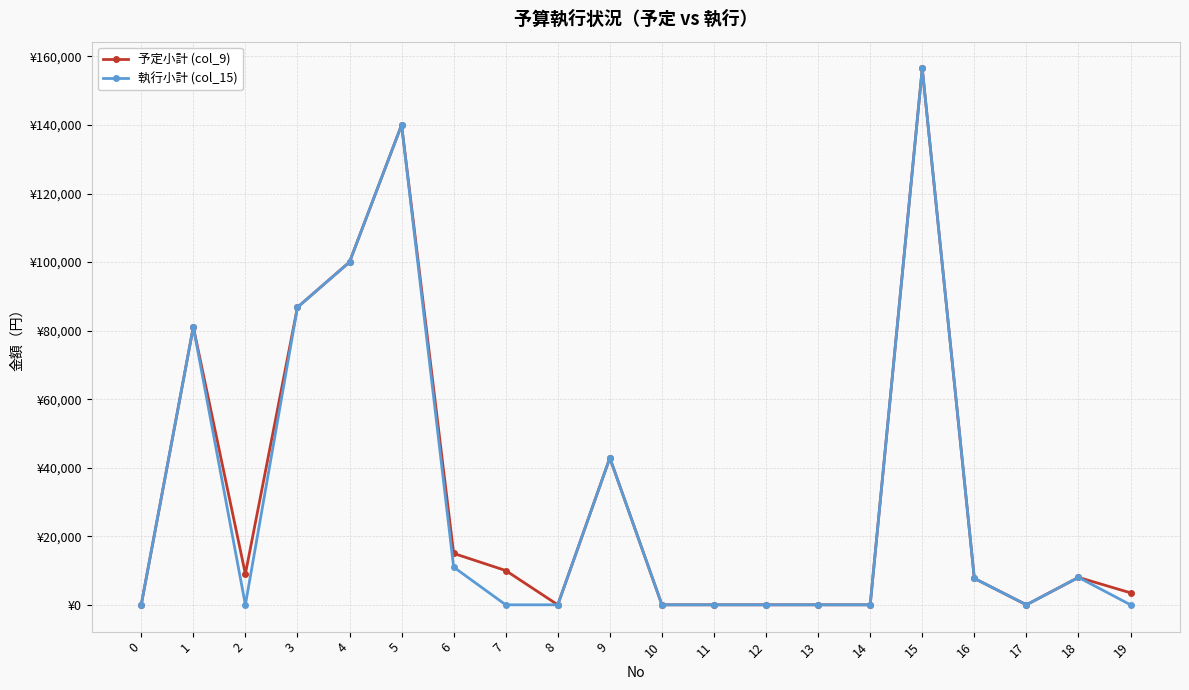

Rank the categories by 執行小計 (col_15) value from lowest to highest.

0, 2, 7, 8, 10, 11, 12, 13, 14, 17, 19, 16, 18, 6, 9, 1, 3, 4, 5, 15